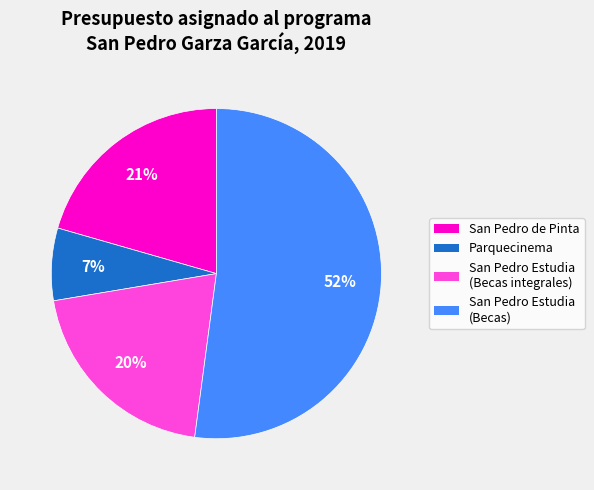

What percentage is the San Pedro Estudia (Becas) slice, to the nearest percent?

52%